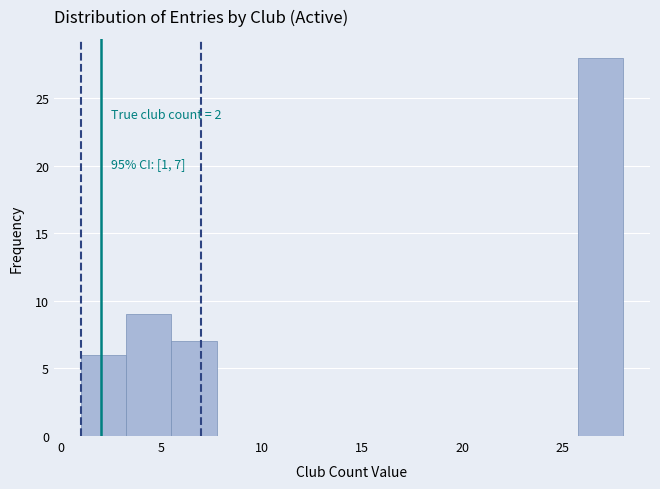

Which range on the x-axis has the tallest bar?

25.75 to 28.00